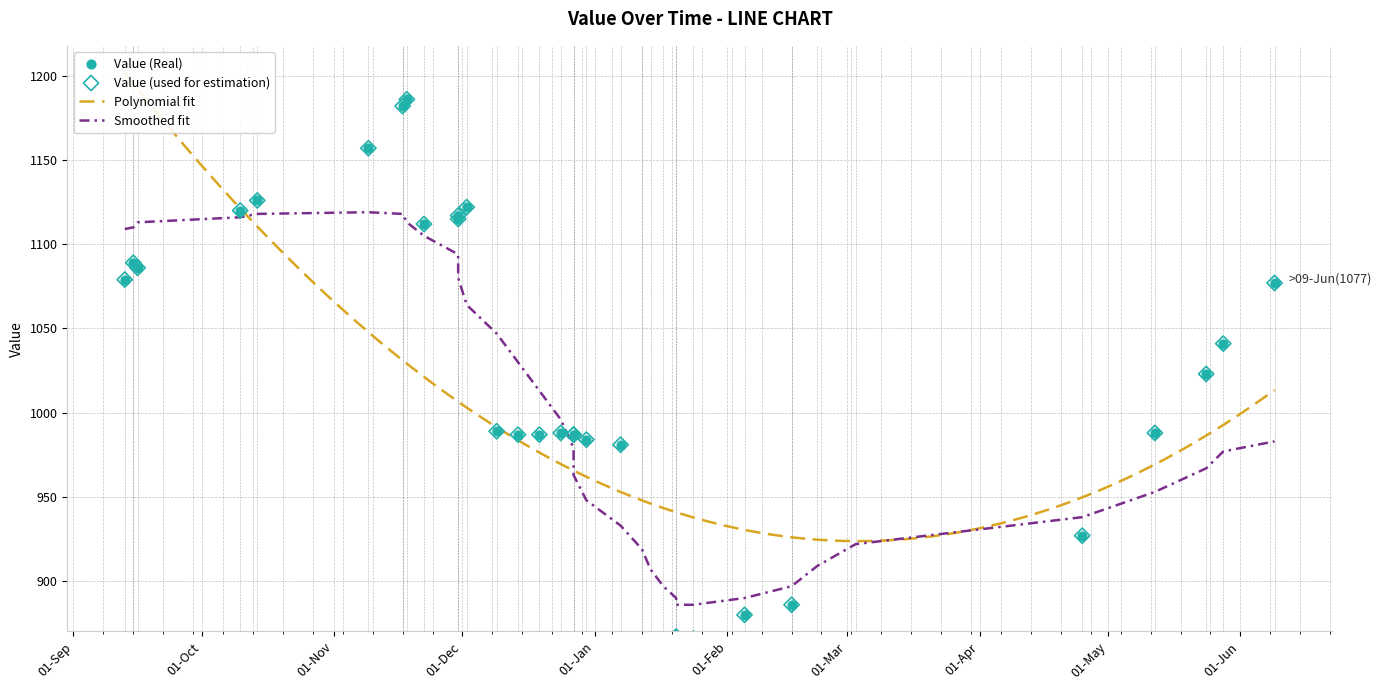

What is the change in value from 20141219 to 20150114?

-132